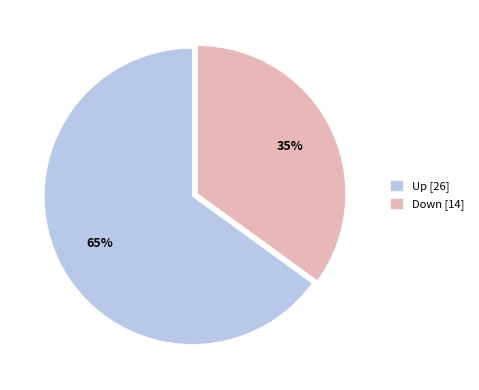

Which slice is the largest?

Up